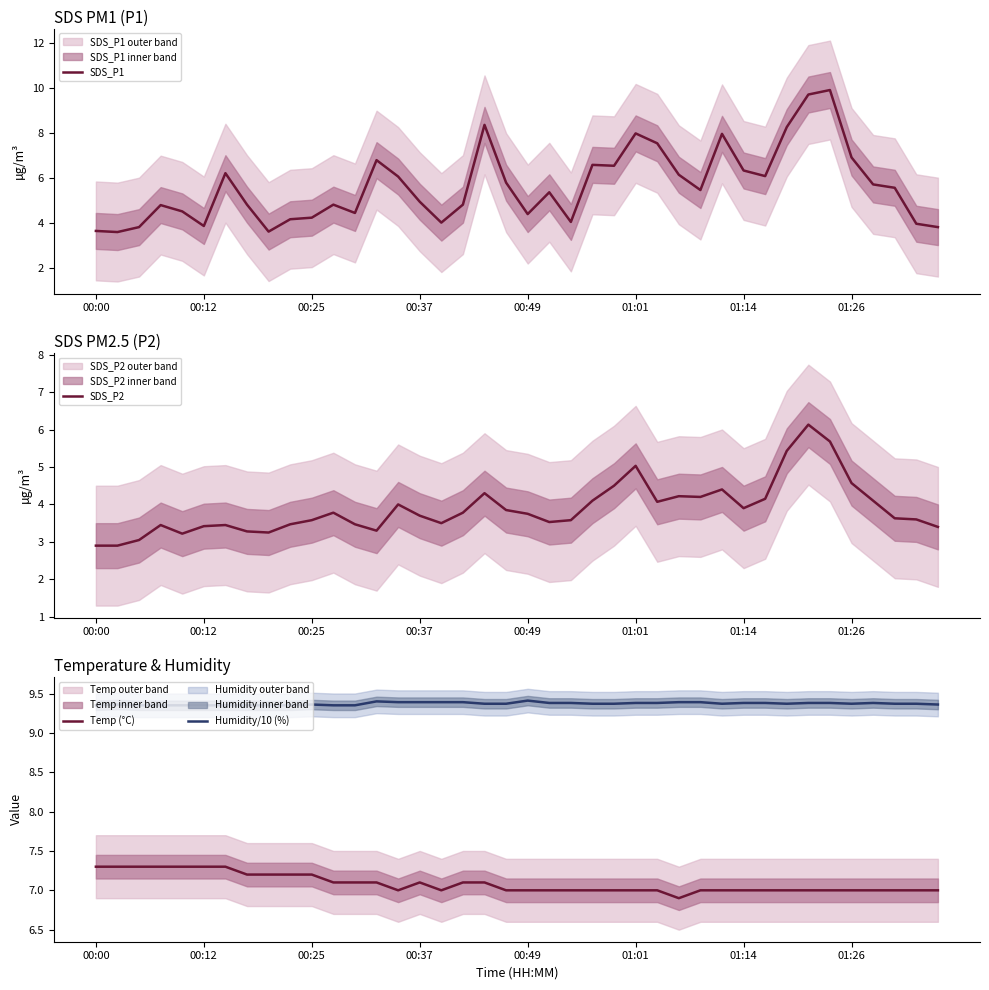

How many interior local peaks does the Temp (°C) series have?

1